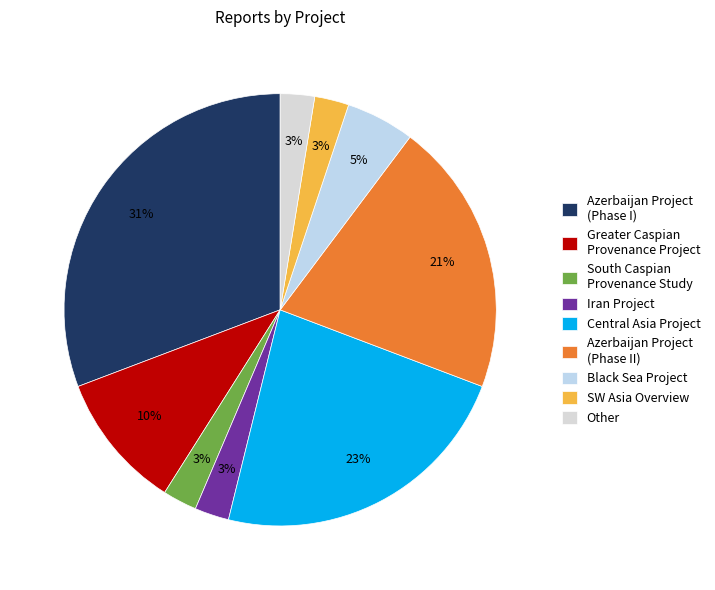

To the nearest percent, what is the average slice percentage?

11%